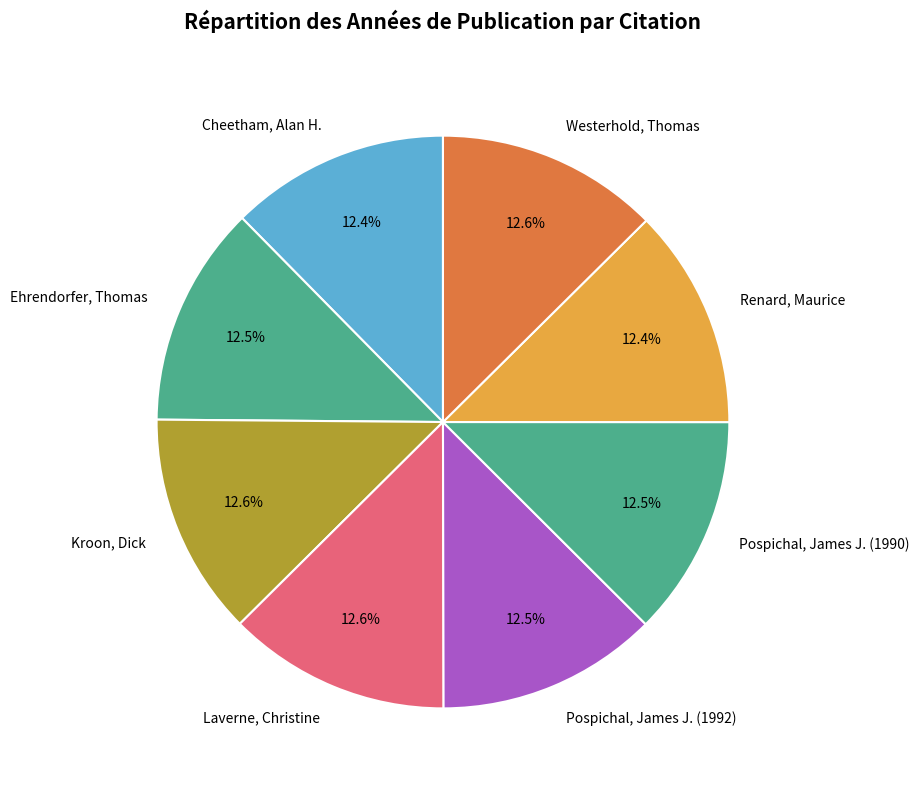

True or false: Pospichal, James J. (1990) accounts for 1% of the total.

False